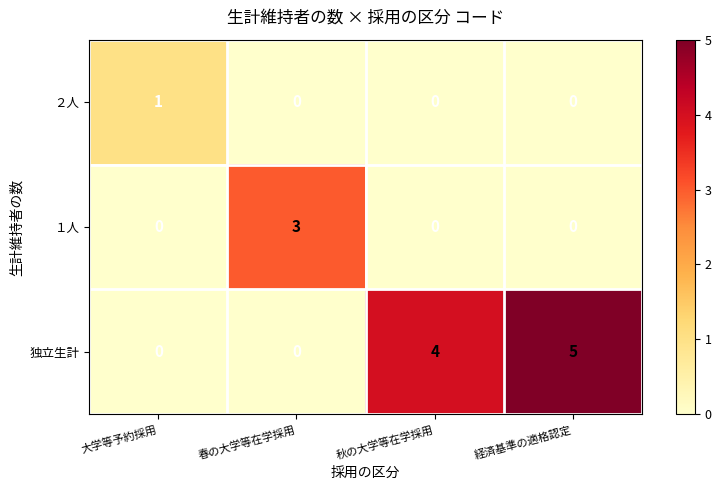

List the series in order of their overall mean, highest first.

独立生計, １人, ２人